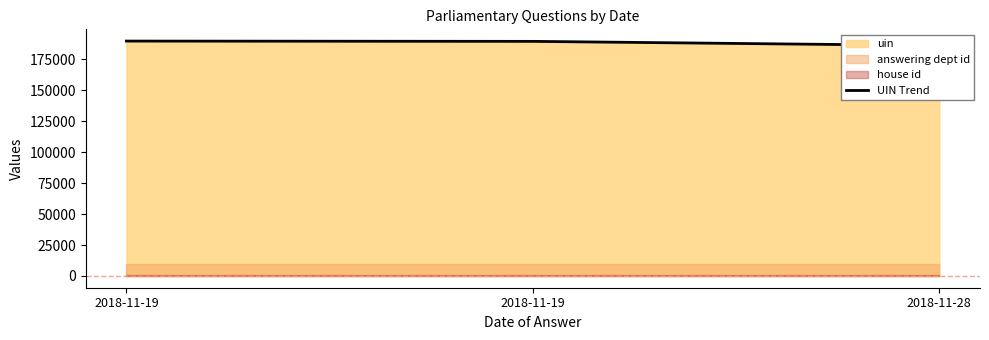

What is the average value?

188520